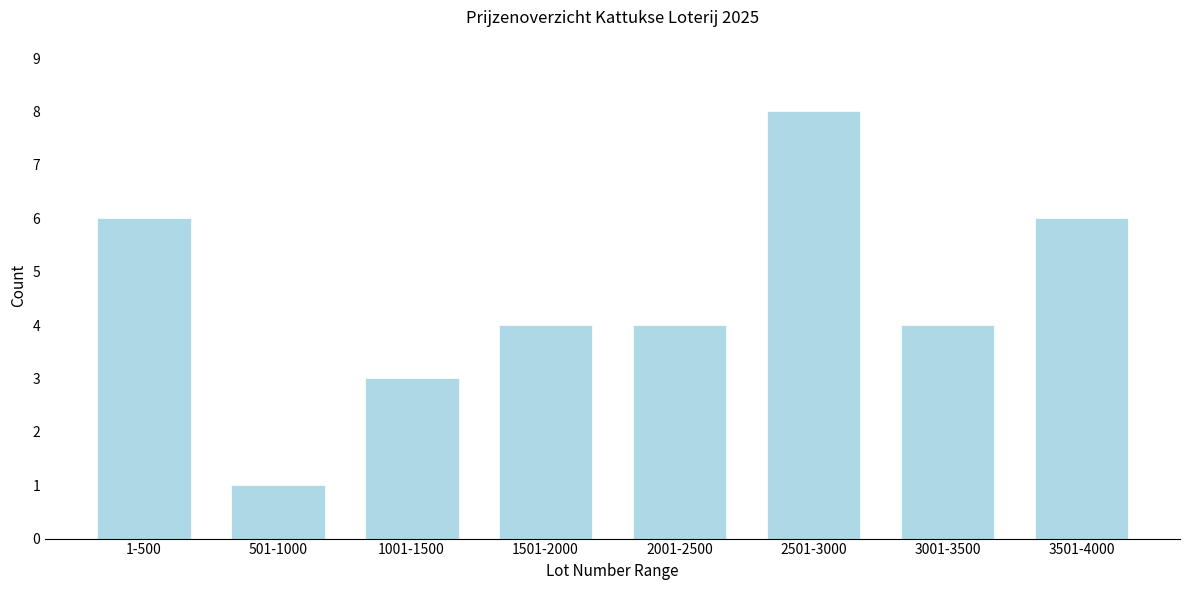

Reading right to left, what are all the values shown in this chart?

6	4	8	4	4	3	1	6